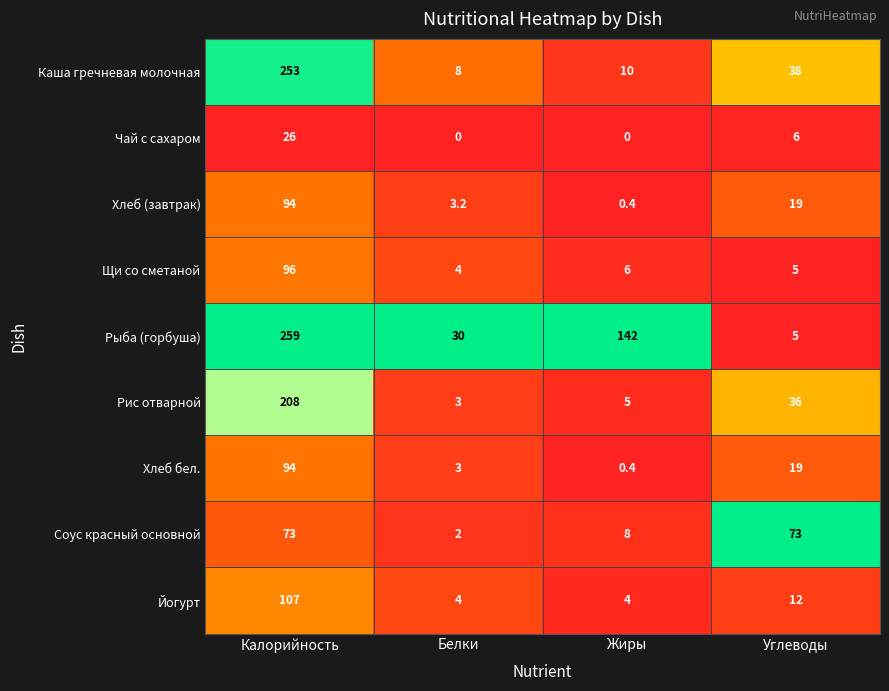

What is the spread (max minus min) of values at Белки?

30.0